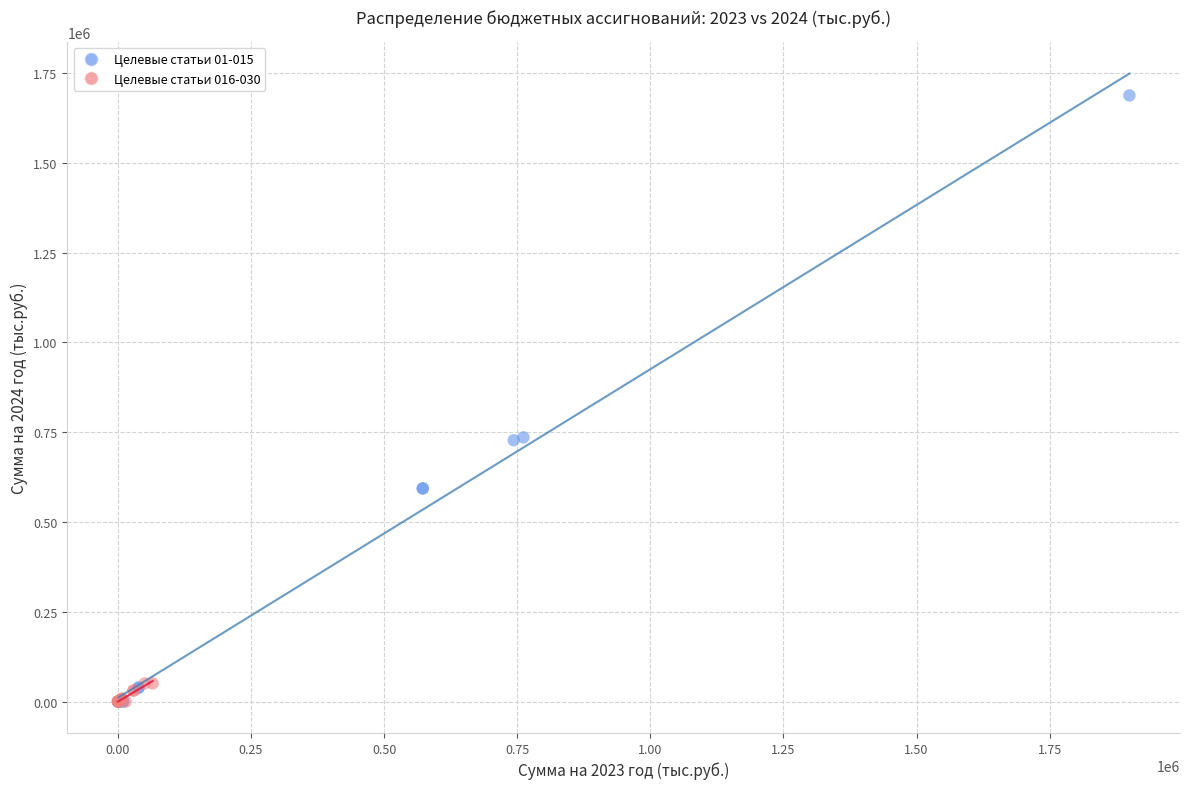

Which series has the largest Y range (max minus min)?

Целевые статьи 01-015